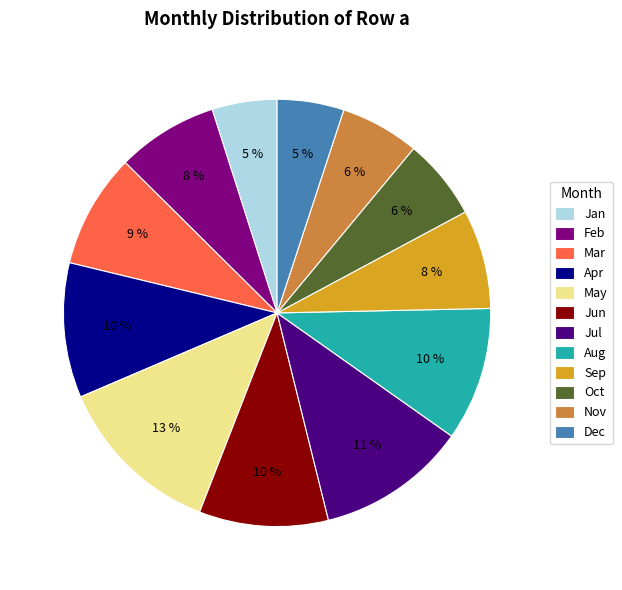

What is the ratio of the value at Dec to the value at Jun?

0.5